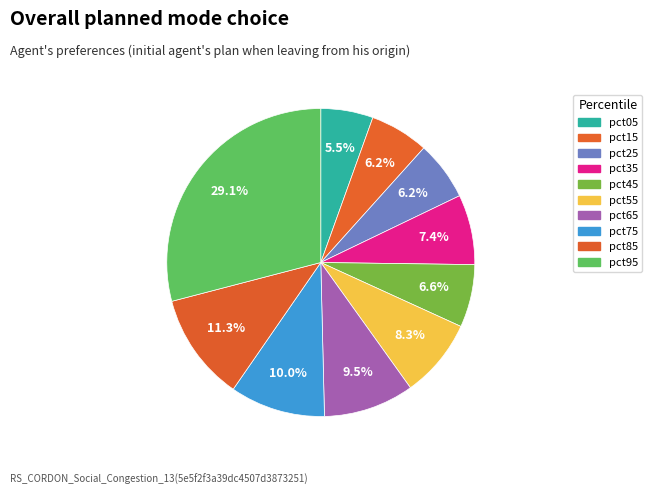

To the nearest percent, what portion does pct35 represent?

7%